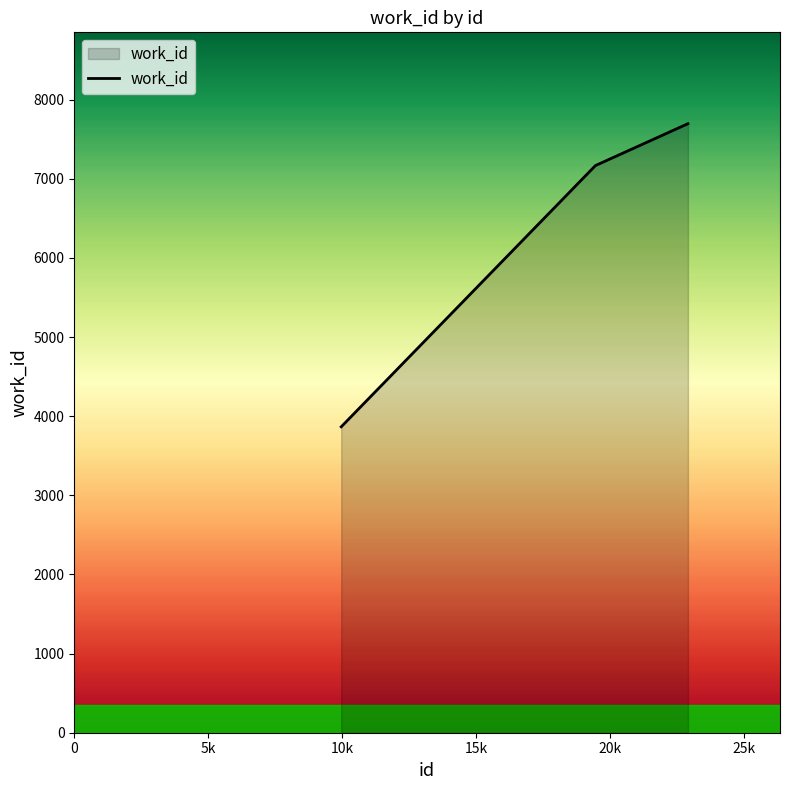

What is the minimum value shown in the chart?

3866